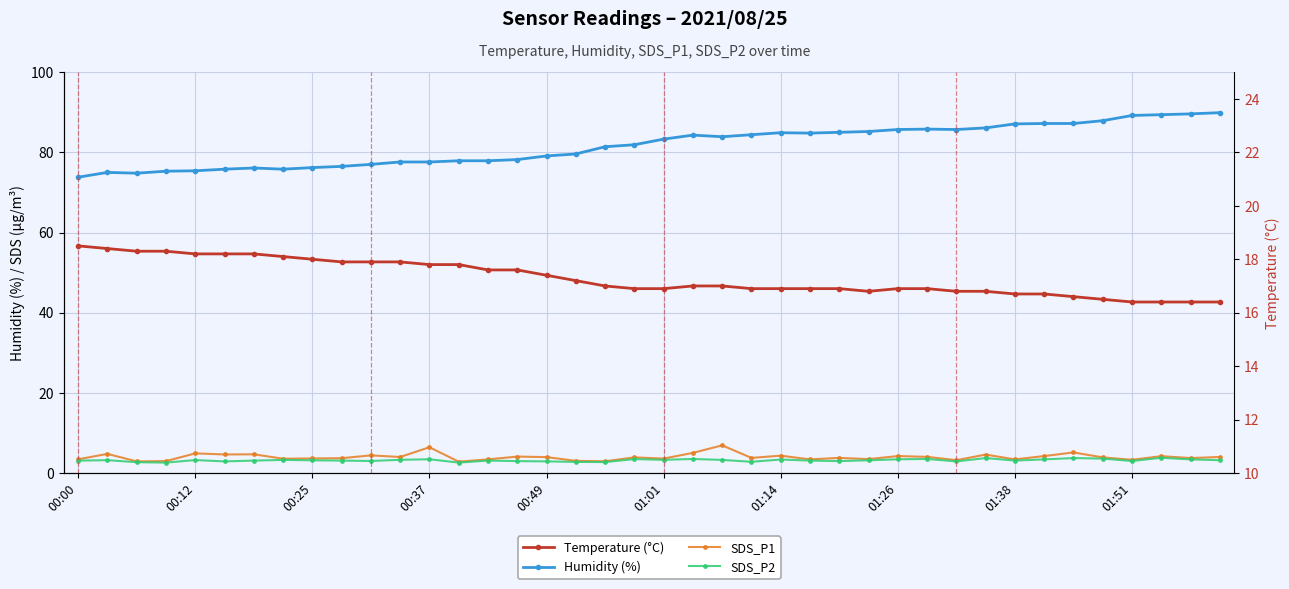

How many values in the SDS_P1 series are below 3?

4